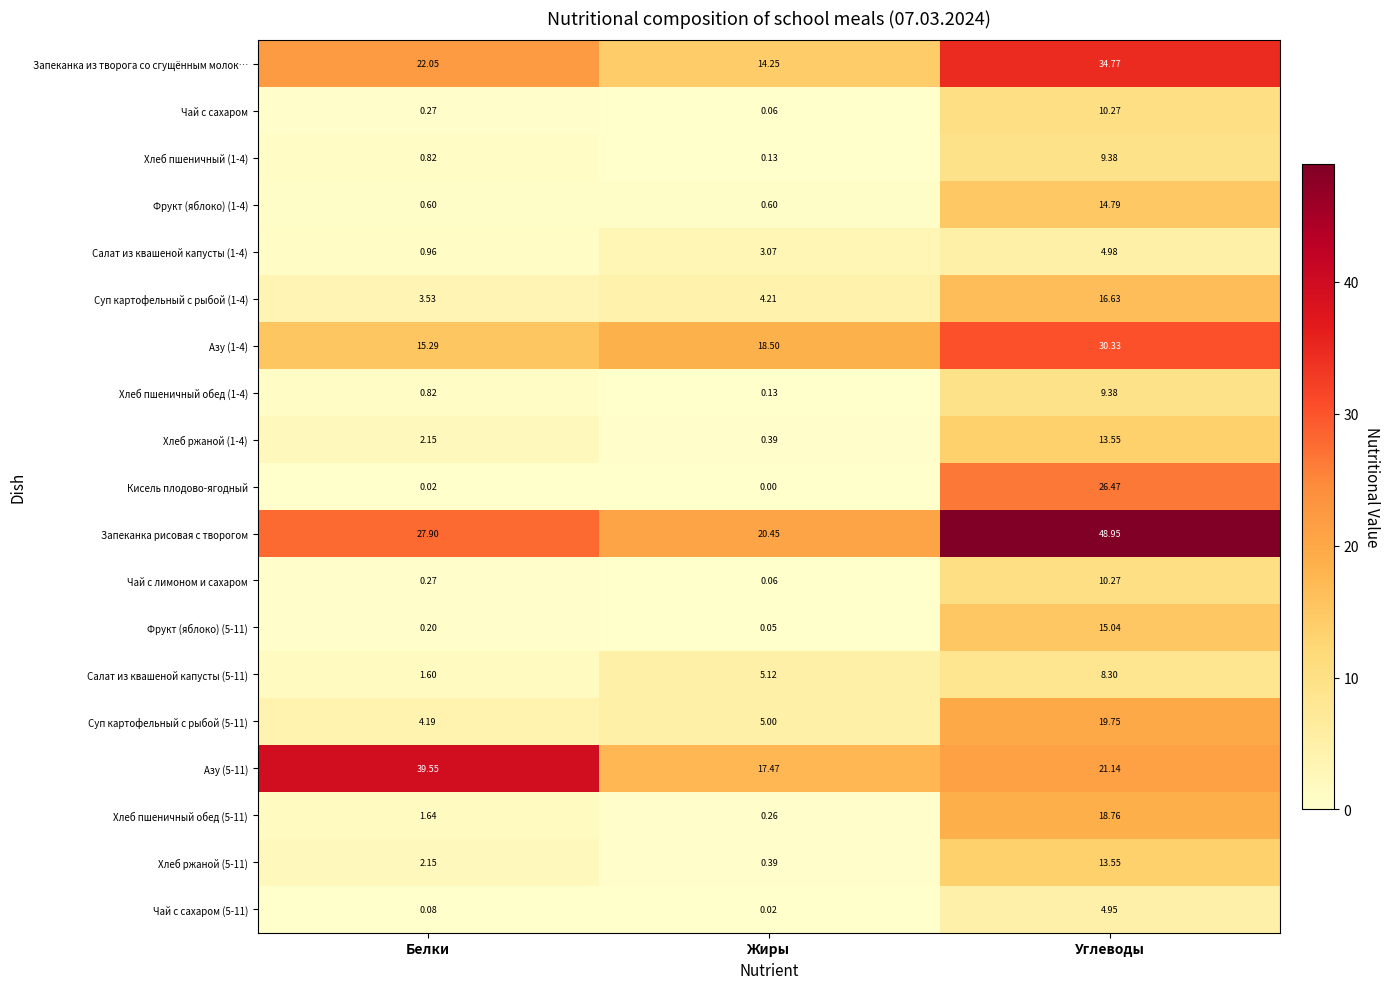

Where is Хлеб пшеничный обед (1-4) nearest to the value 4?

Белки